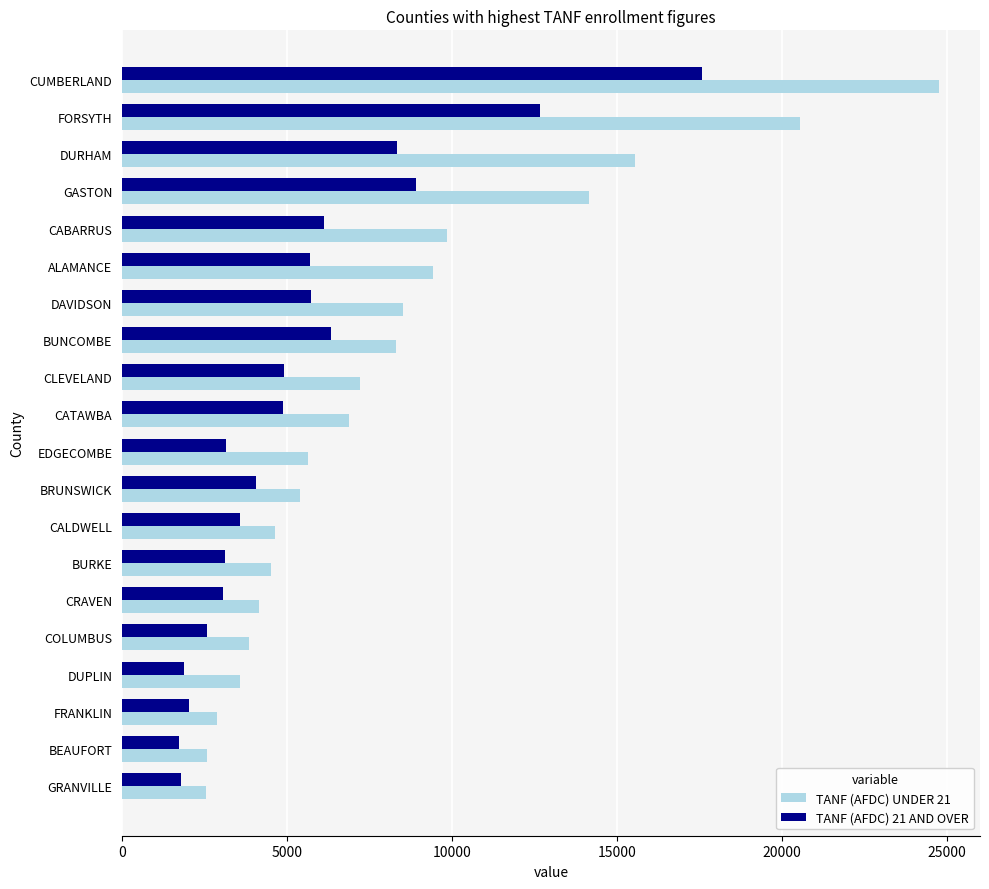

What is the difference between the second highest and minimum values in the TANF (AFDC) UNDER 21 series?

17988